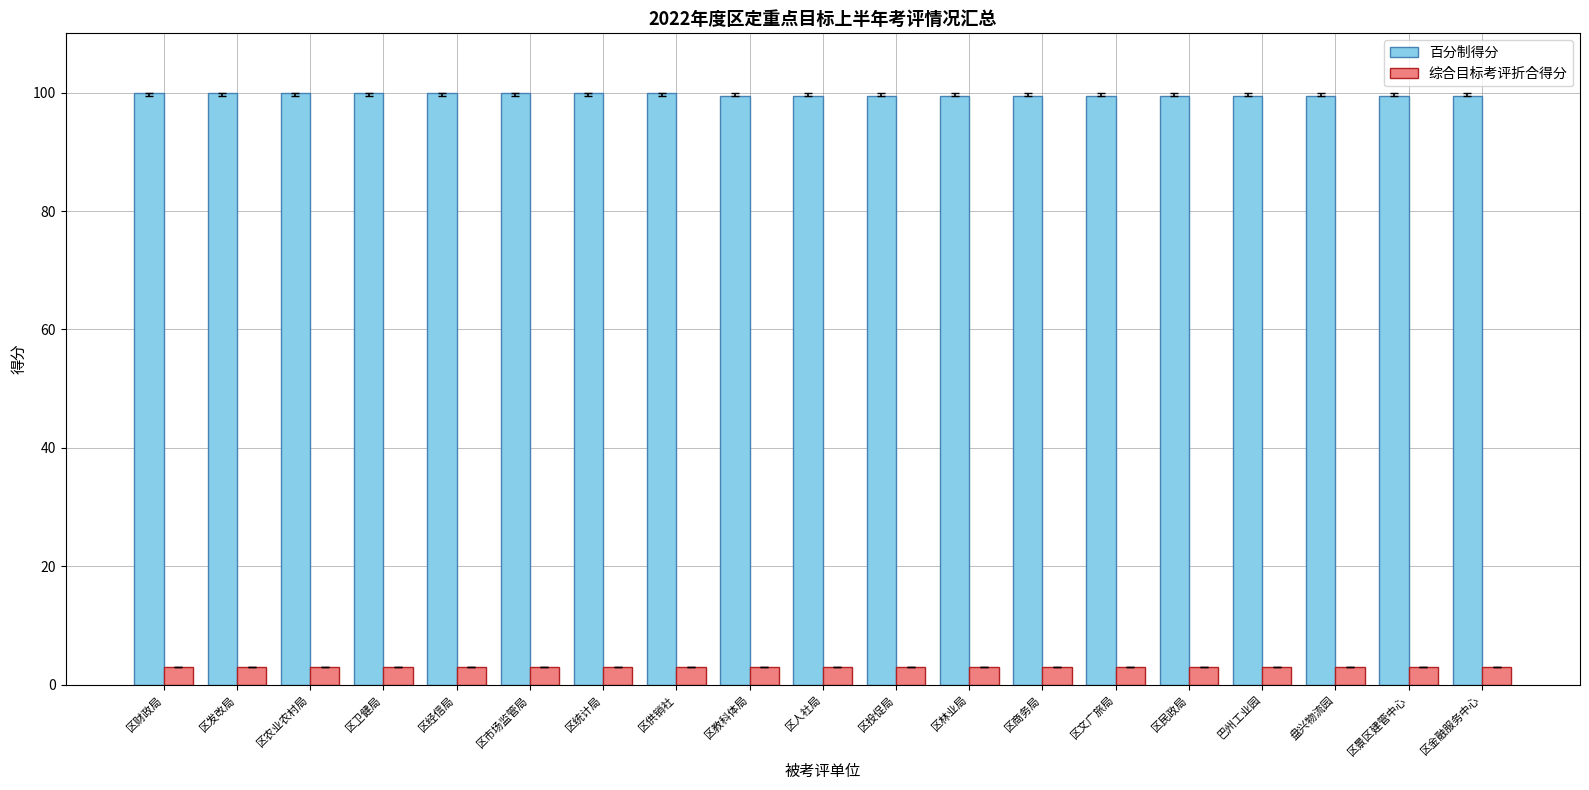

The 综合目标考评折合得分 series shows 3.0 at 区财政局. True or false?

True